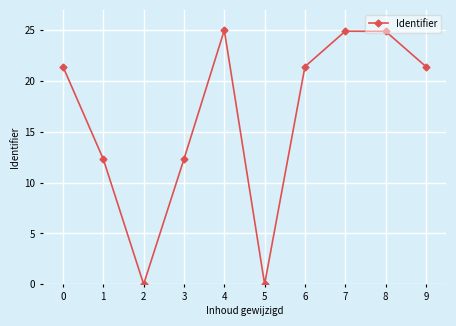

How many interior local valleys (lower than both neighbors) does the data have?

2